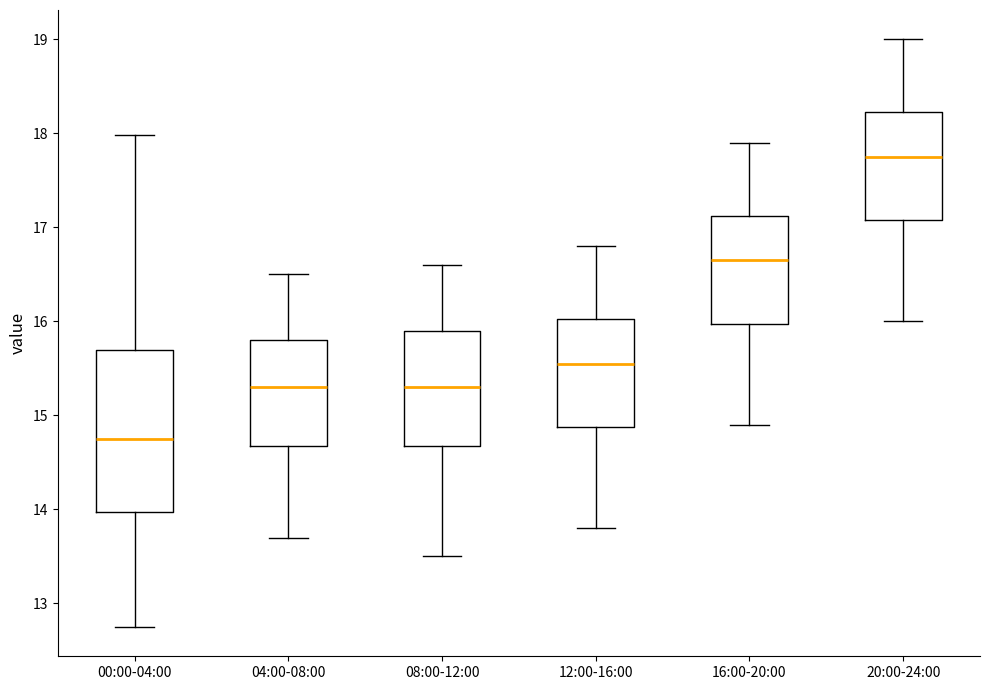

Reading left to right, transcribe this box plot: for each box, give where its median line is, the range the box spans, and where its two whiskers end, as read against the y-axis. The values are not printed on the chart, so give them approximately, as read against the axis.

00:00-04:00: median 14.8, box 14.0 to 15.7, whiskers 12.8 to 18.0
04:00-08:00: median 15.3, box 14.7 to 15.8, whiskers 13.7 to 16.5
08:00-12:00: median 15.3, box 14.7 to 15.9, whiskers 13.5 to 16.6
12:00-16:00: median 15.6, box 14.9 to 16.0, whiskers 13.8 to 16.8
16:00-20:00: median 16.7, box 16.0 to 17.1, whiskers 14.9 to 17.9
20:00-24:00: median 17.8, box 17.1 to 18.2, whiskers 16.0 to 19.0